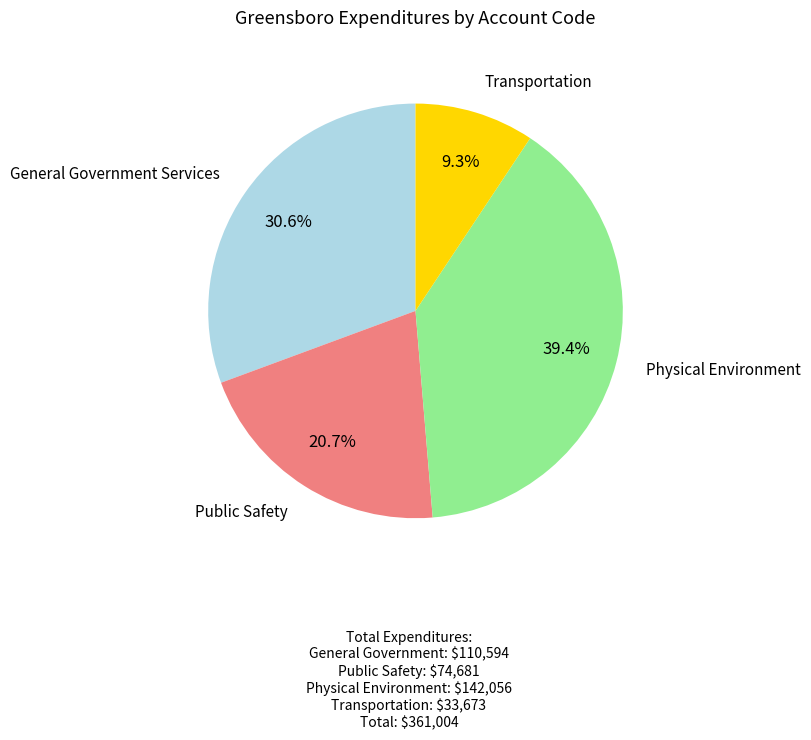

Count the number of slices in the pie.

4